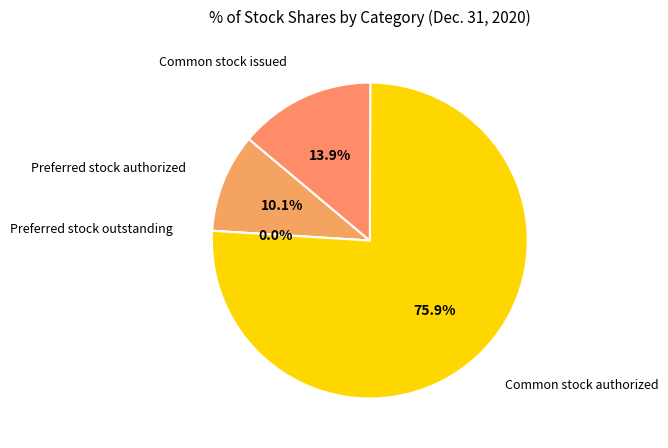

How many segments does this pie chart have?

4